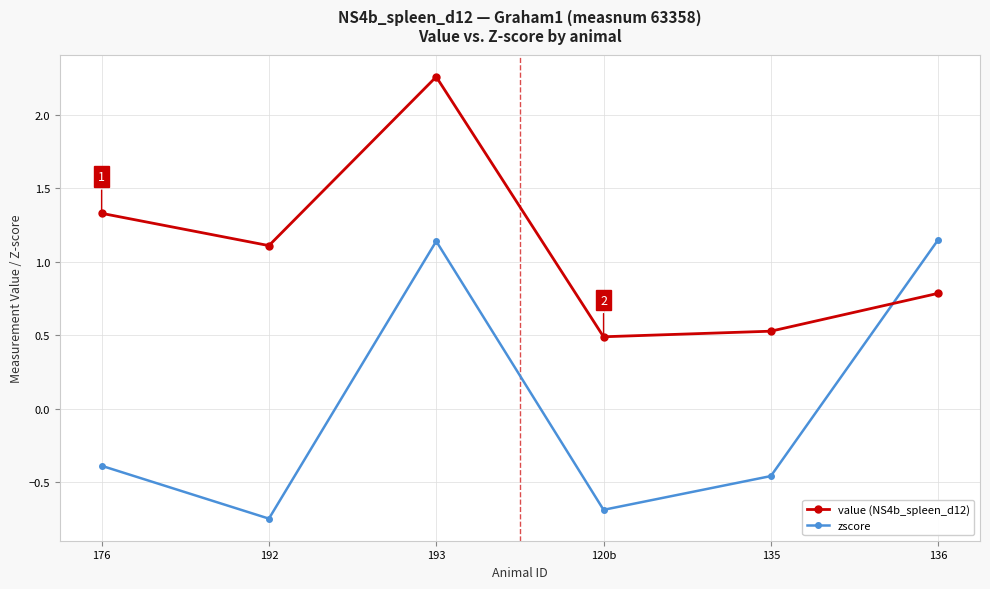

Read the value (NS4b_spleen_d12) value at 135.

0.5